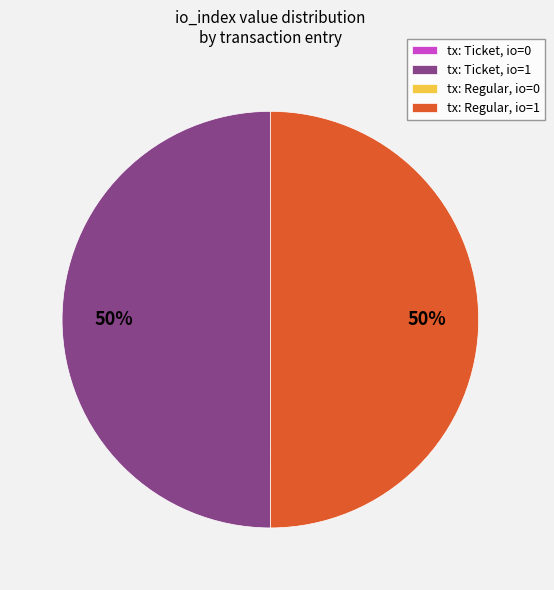

What is the ratio of the value at tx: Regular, io=1 to the value at tx: Ticket, io=1?

1.0